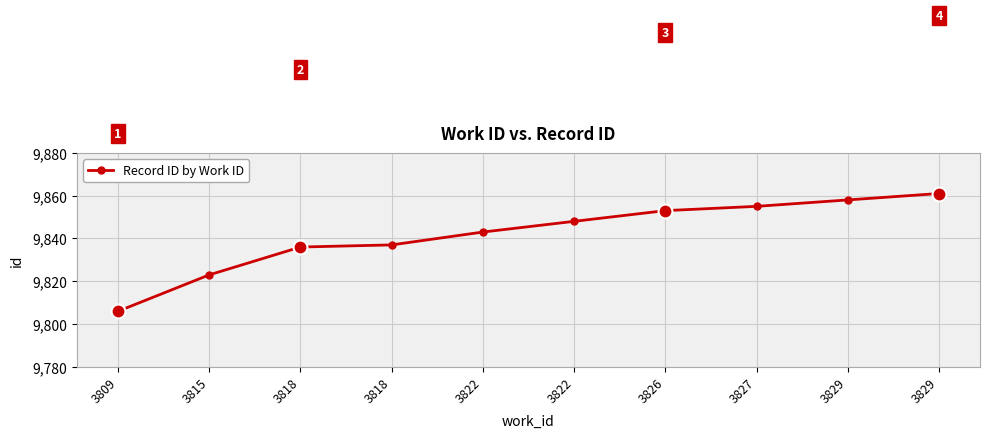

Rank the categories by value from lowest to highest.

3809, 3815, 3818, 3818, 3822, 3822, 3826, 3827, 3829, 3829